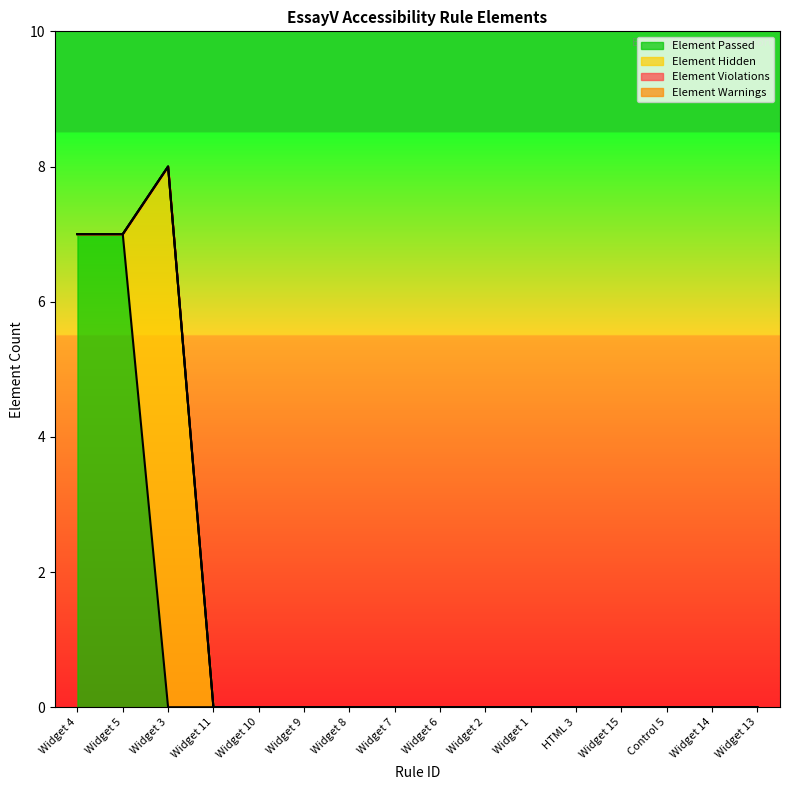

True or false: Element Warnings and Element Hidden cross at least once.

False